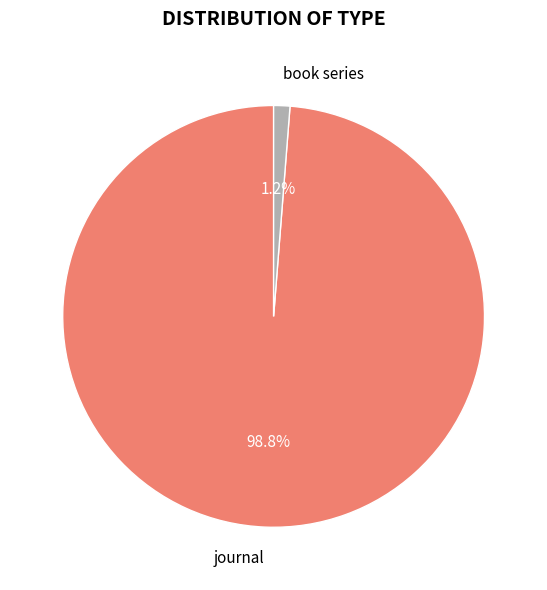

Which has a higher value, book series or journal?

journal